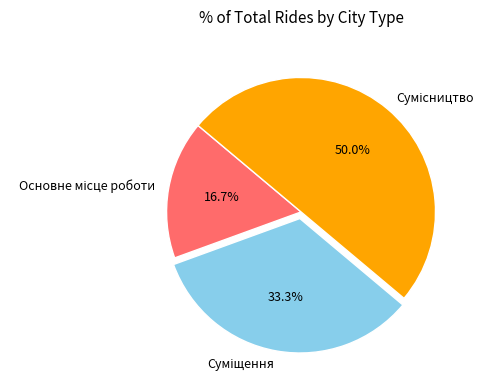

To the nearest percent, what percentage of the pie is Основне місце роботи?

17%